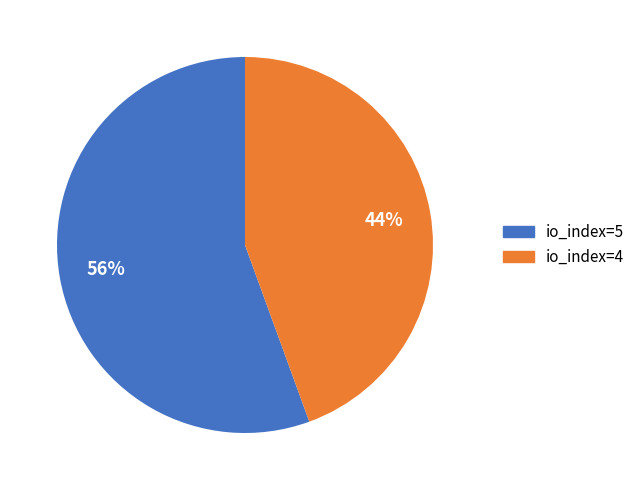

Between io_index=4 and io_index=5, which is larger?

io_index=5